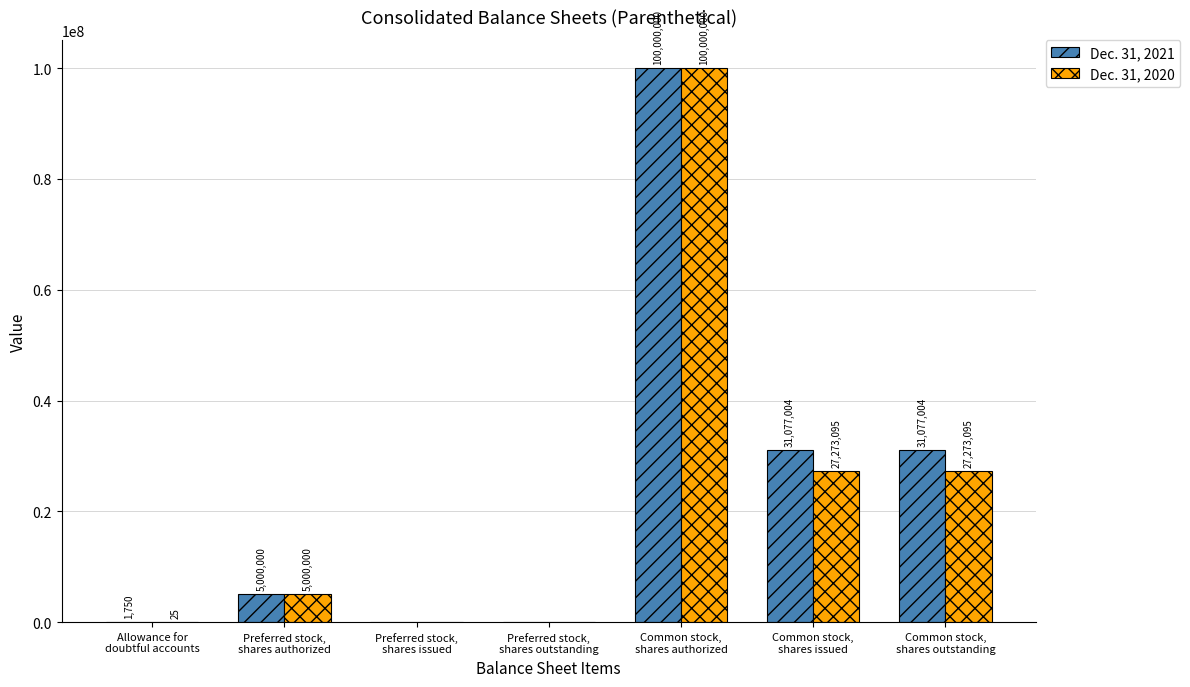

How many groups of bars are there?

7